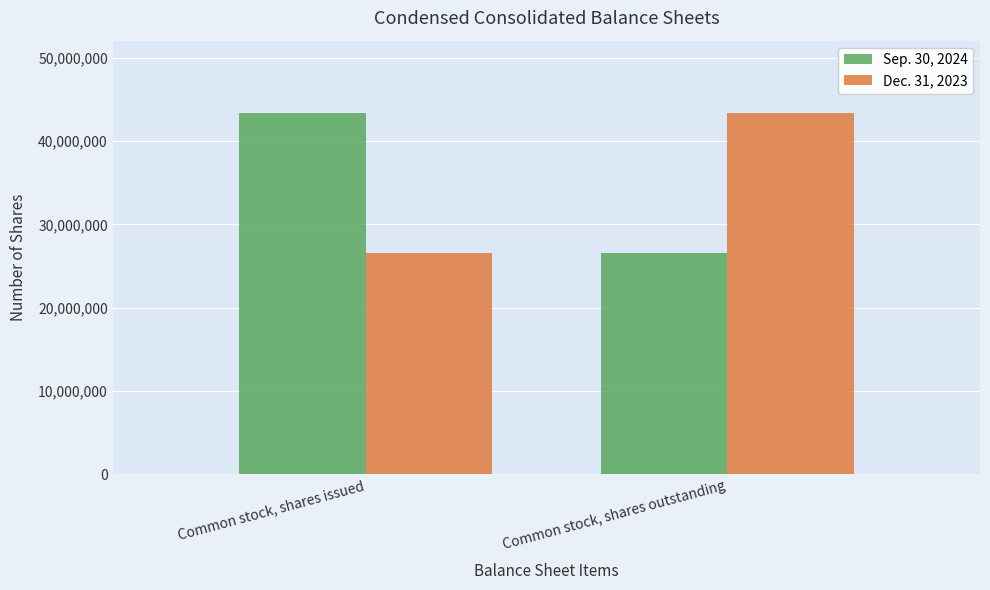

How many categories are shown in the chart?

2